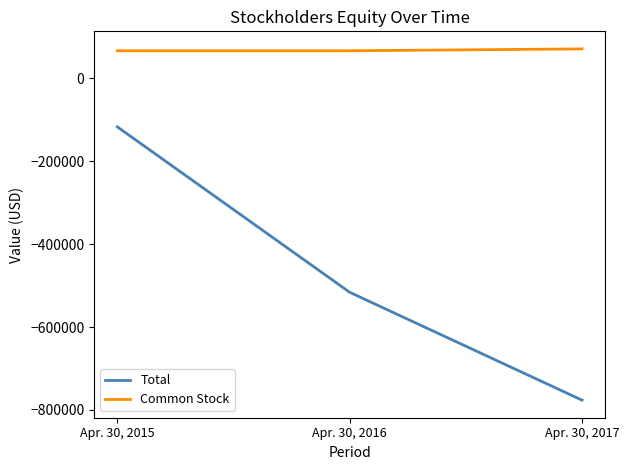

Which series has the widest spread of values?

Total